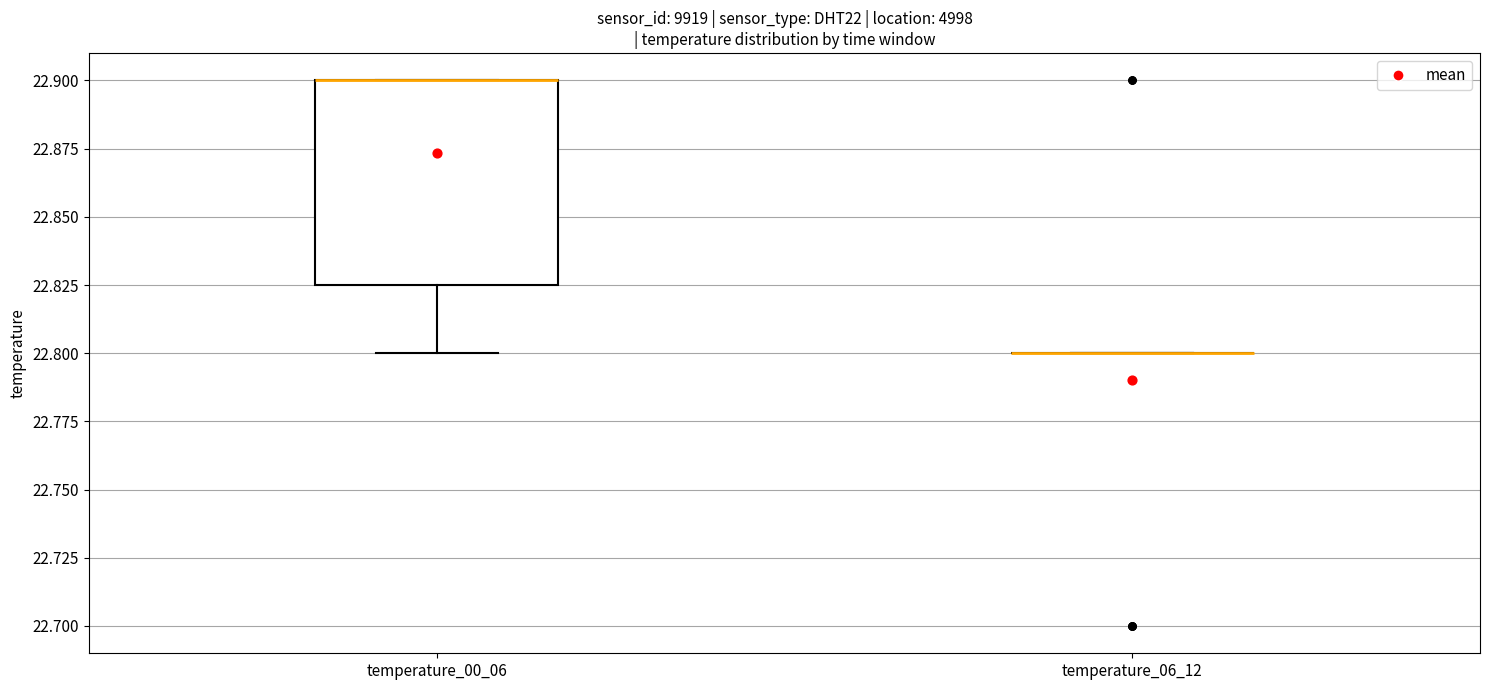

Which box is the tallest, from its lower edge to its upper edge?

temperature_00_06